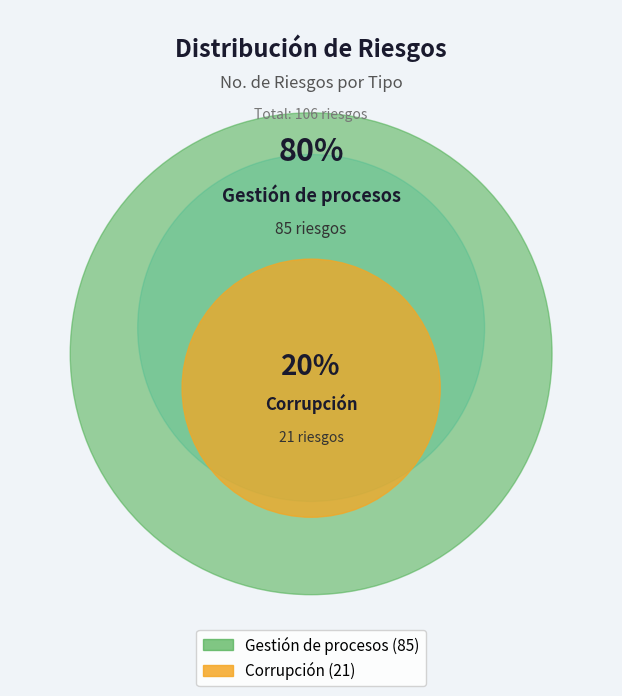

Rank the categories by value from lowest to highest.

Corrupción, Gestión de procesos